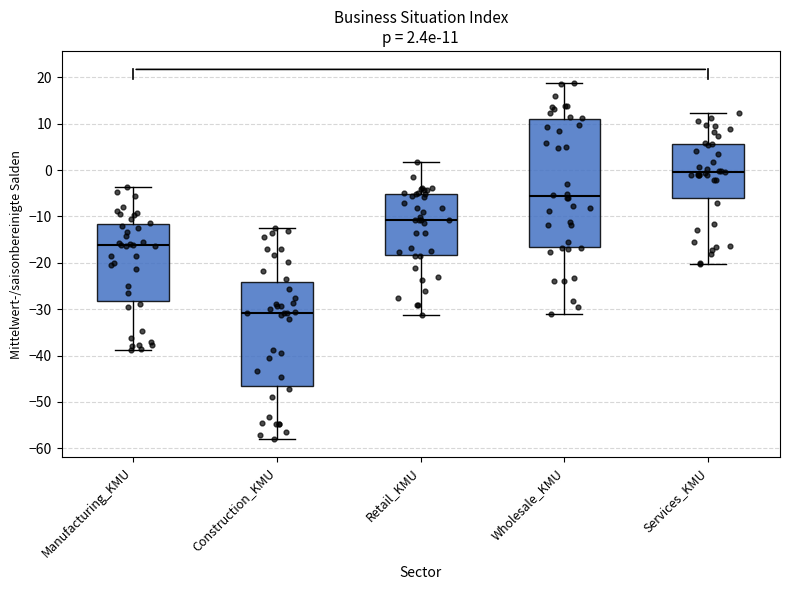

Comparing the boxes themselves (not the whiskers), which one is the tallest?

Wholesale_KMU